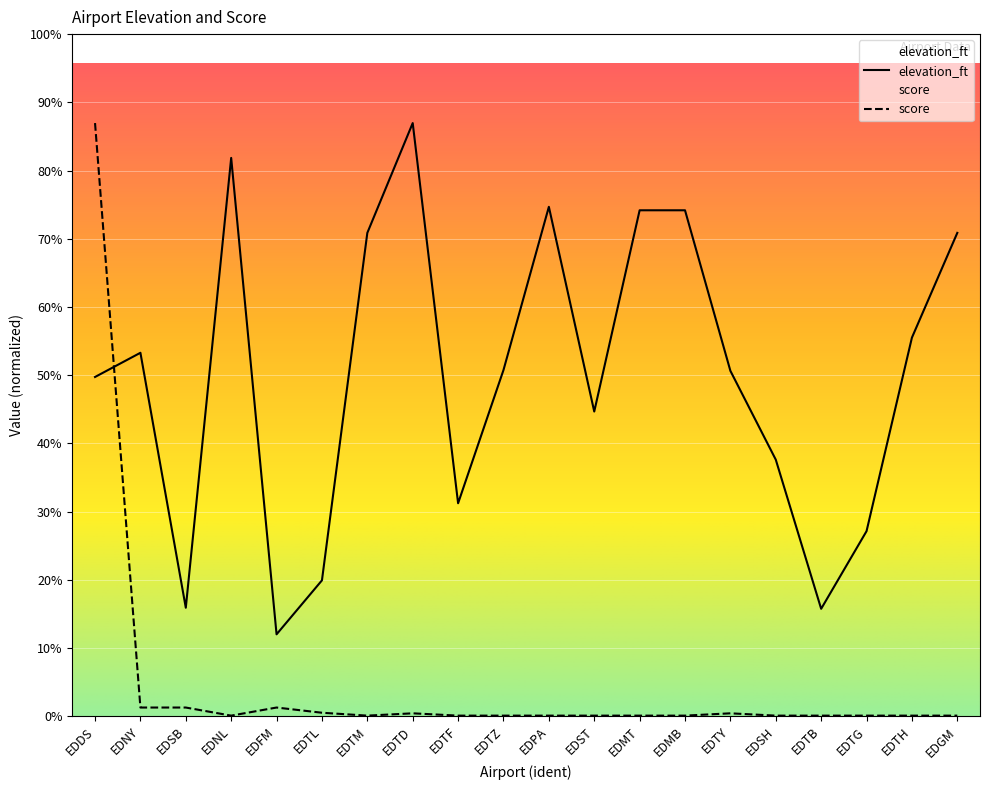

How many interior local valleys does the elevation_ft series have?

5